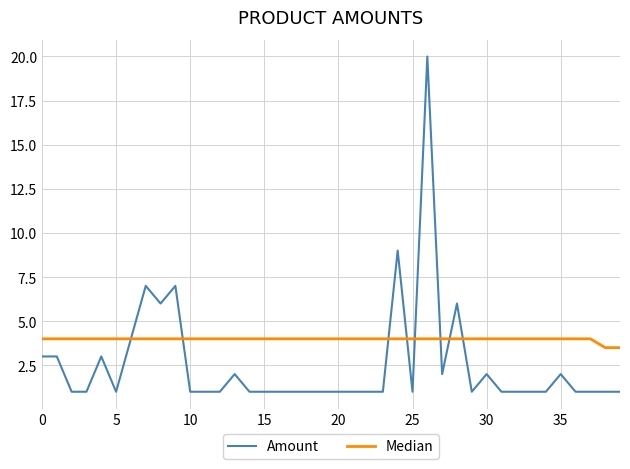

Which series has the widest spread of values?

Amount